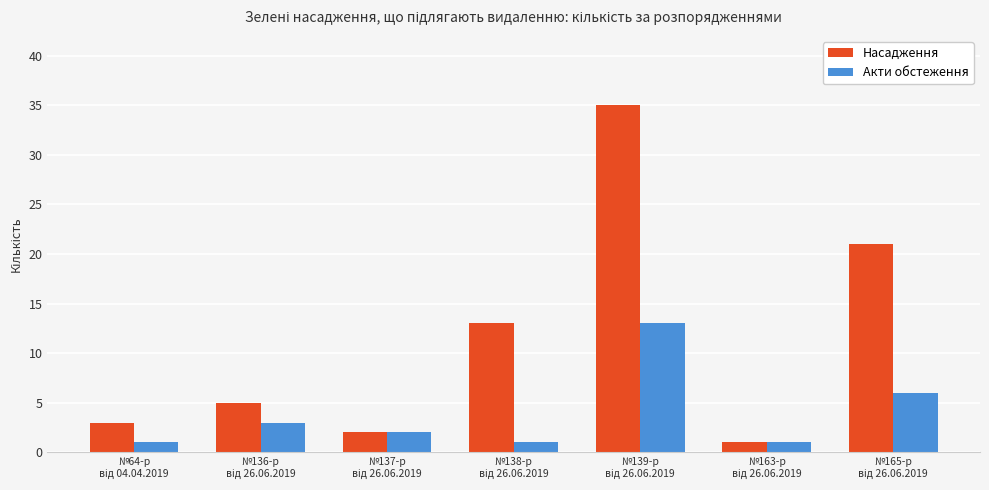

How many groups of bars are there?

7